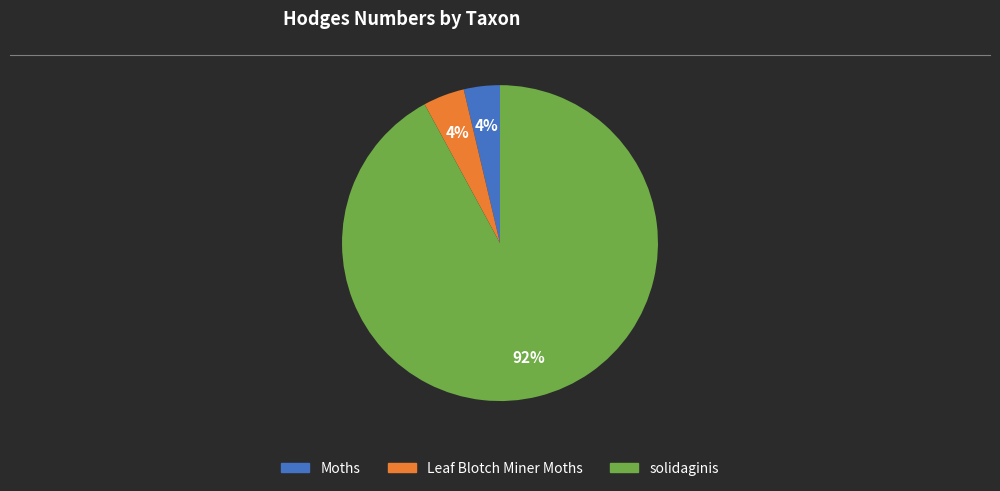

What percentage is the Moths slice, to the nearest percent?

4%